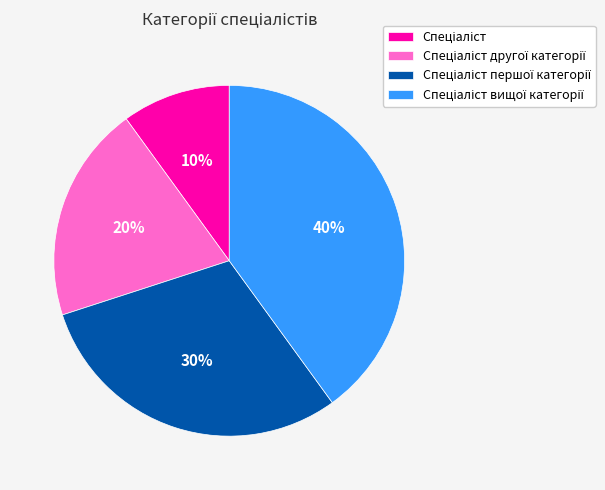

To the nearest percent, what is the difference between the largest and smallest slice percentages?

30%